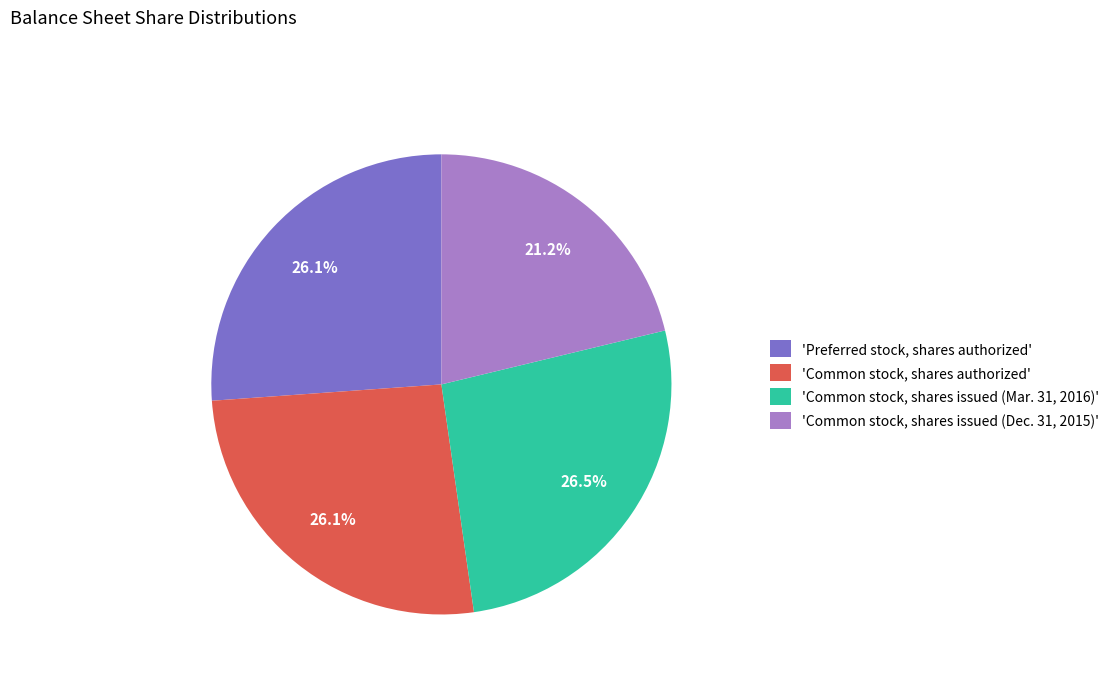

Which slice is the smallest?

'Common stock, shares issued (Dec. 31, 2015)'